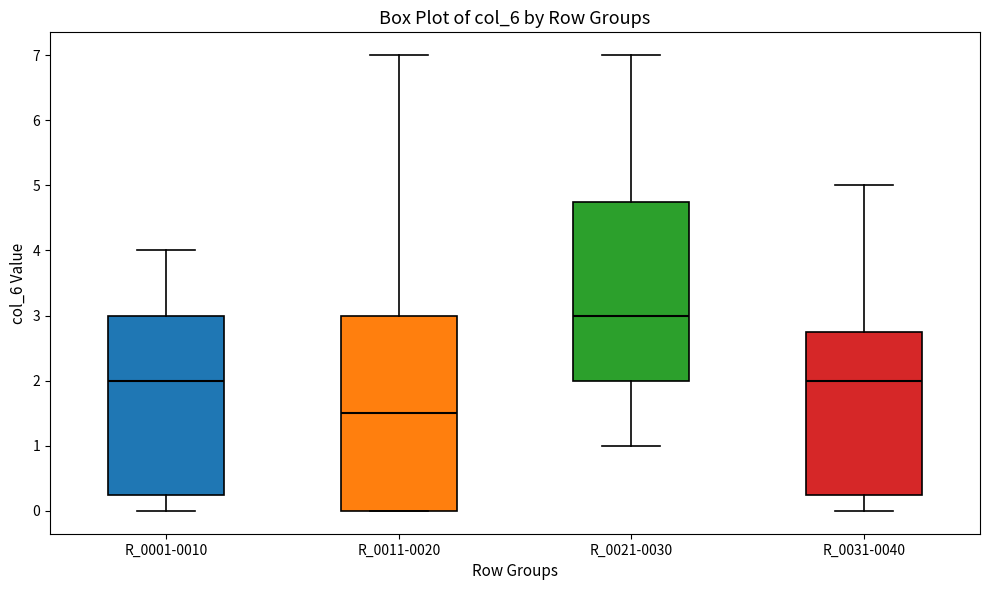

Which box has the highest median line?

R_0021-0030